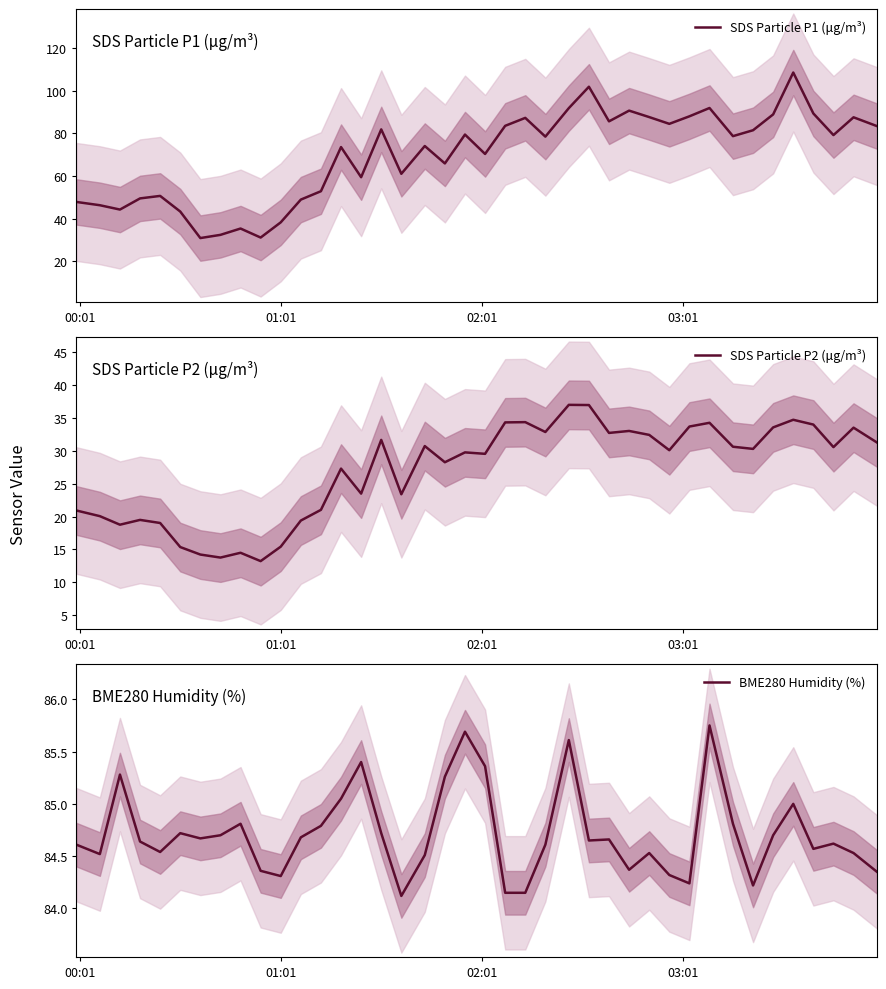

What are all the series names shown in the legend?

SDS Particle P1 (μg/m³), SDS Particle P2 (μg/m³), BME280 Humidity (%)